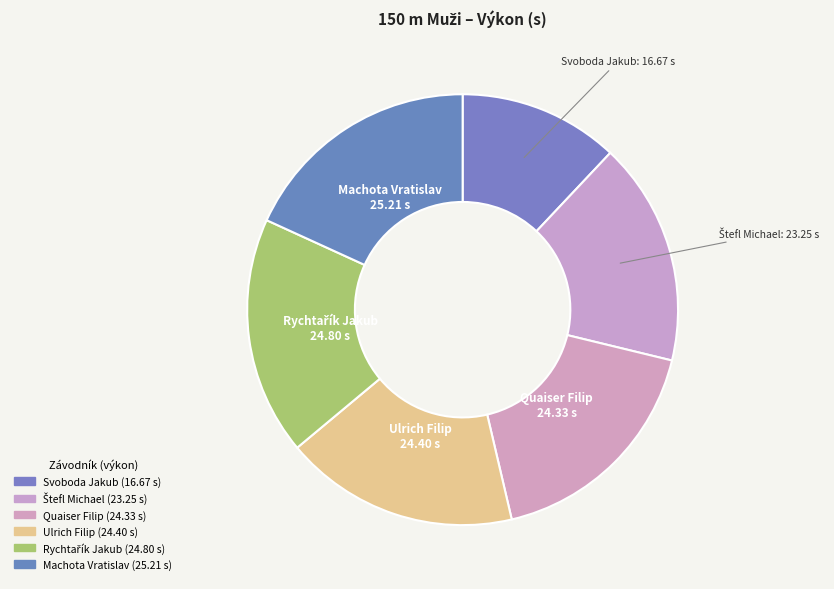

How many segments does this pie chart have?

6